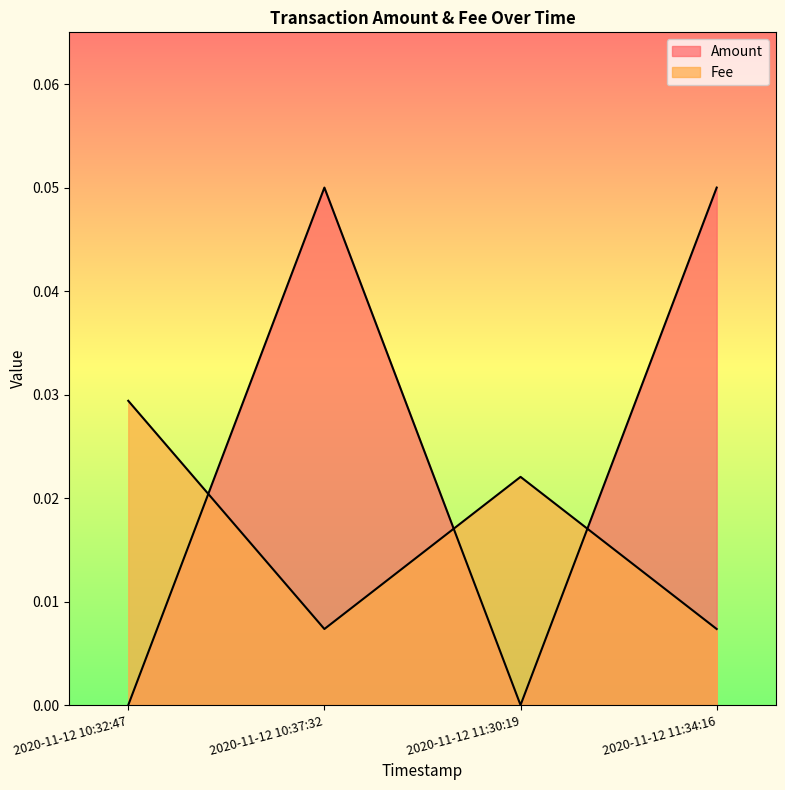

Does the chart have visible grid lines?

No